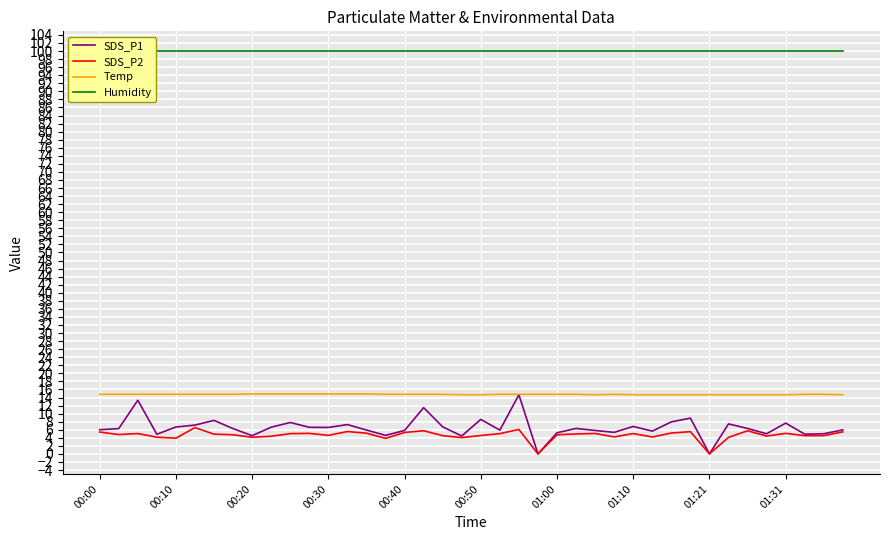

The Temp series shows 4.0 at 01:10. True or false?

False